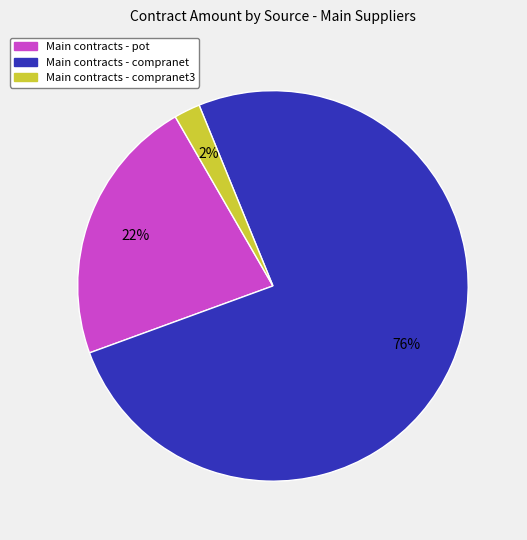

To the nearest percent, what is the average slice percentage?

33%